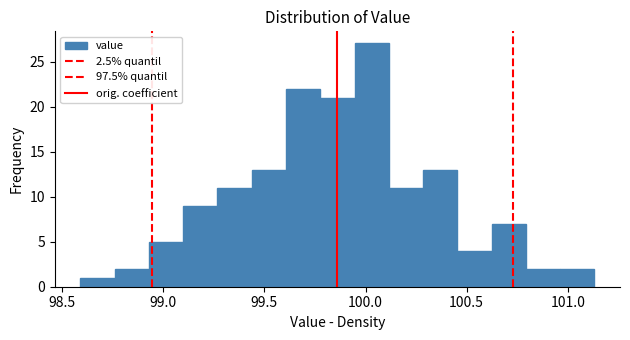

Read against the x-axis, roughly where is the centre of the tallest bar?

100.05